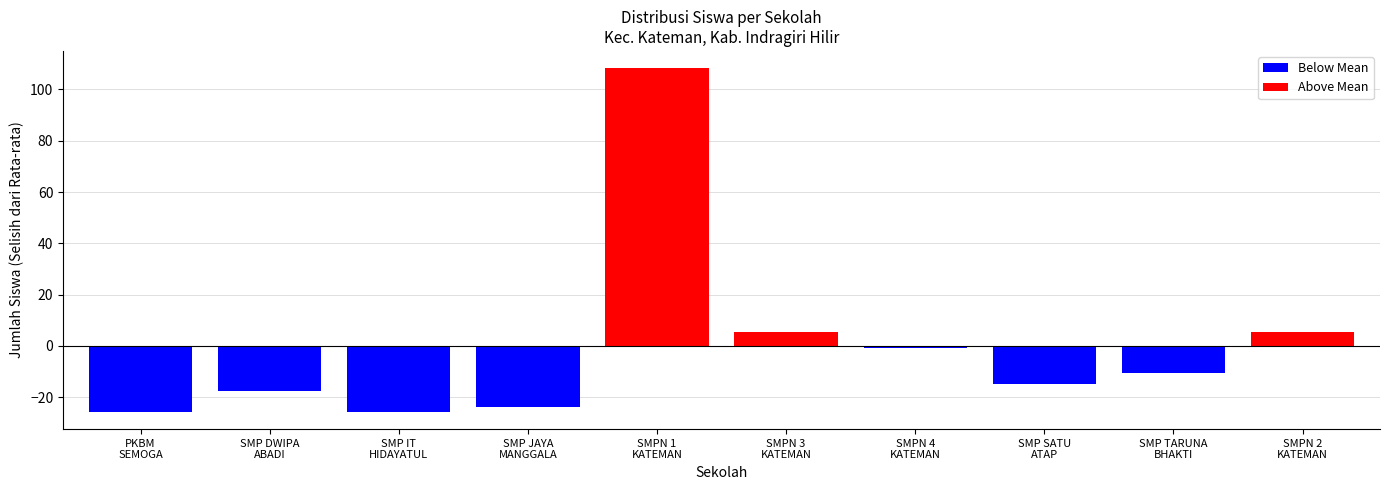

What is the difference between the Disalurkan (Siswa) values at SMP IT HIDAYATUL MUBTADIIEN and SMP NEGERI 1 KATEMAN?

134